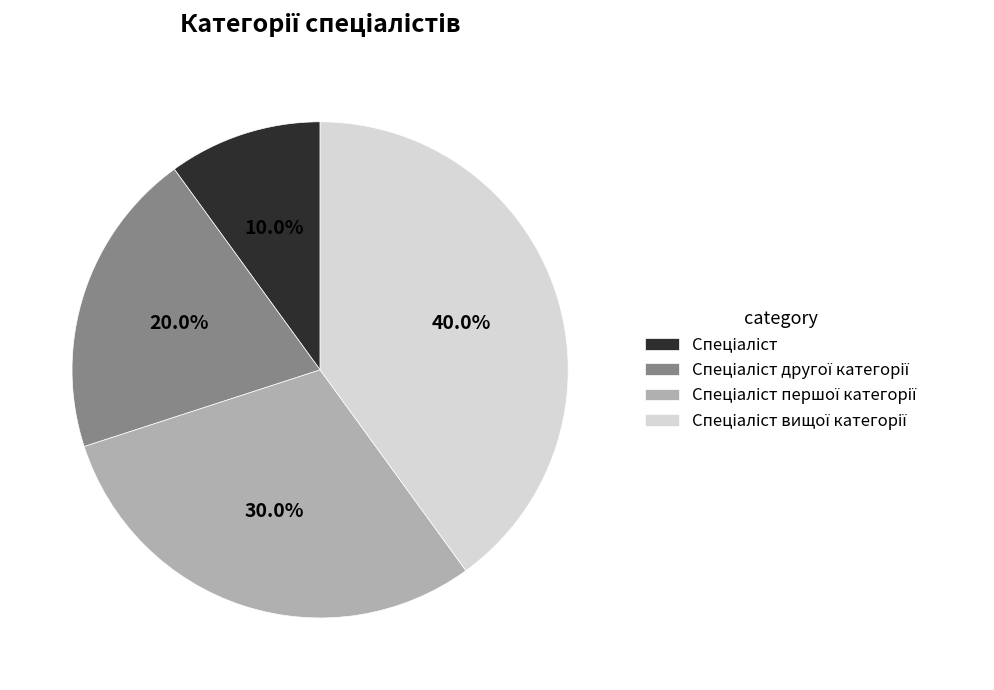

Is there a majority slice in this chart?

No